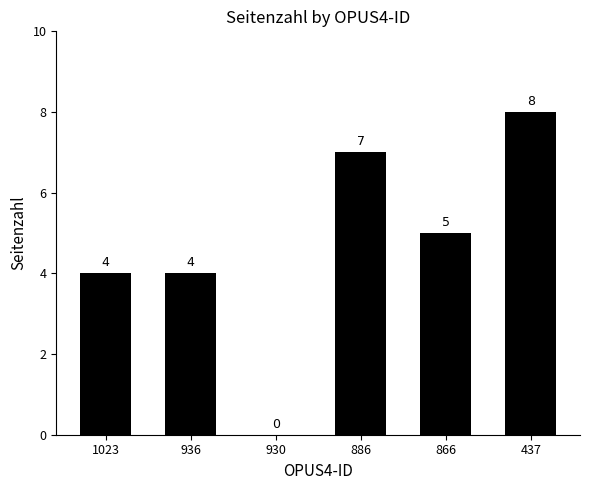

Which category has the highest value across all series?

437